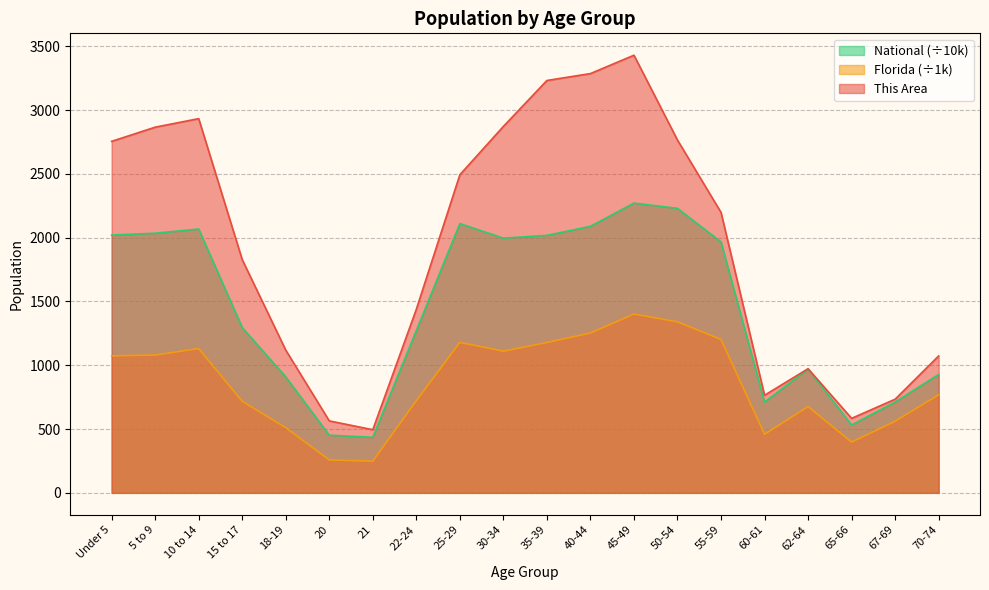

True or false: National and This Area cross at least once.

False